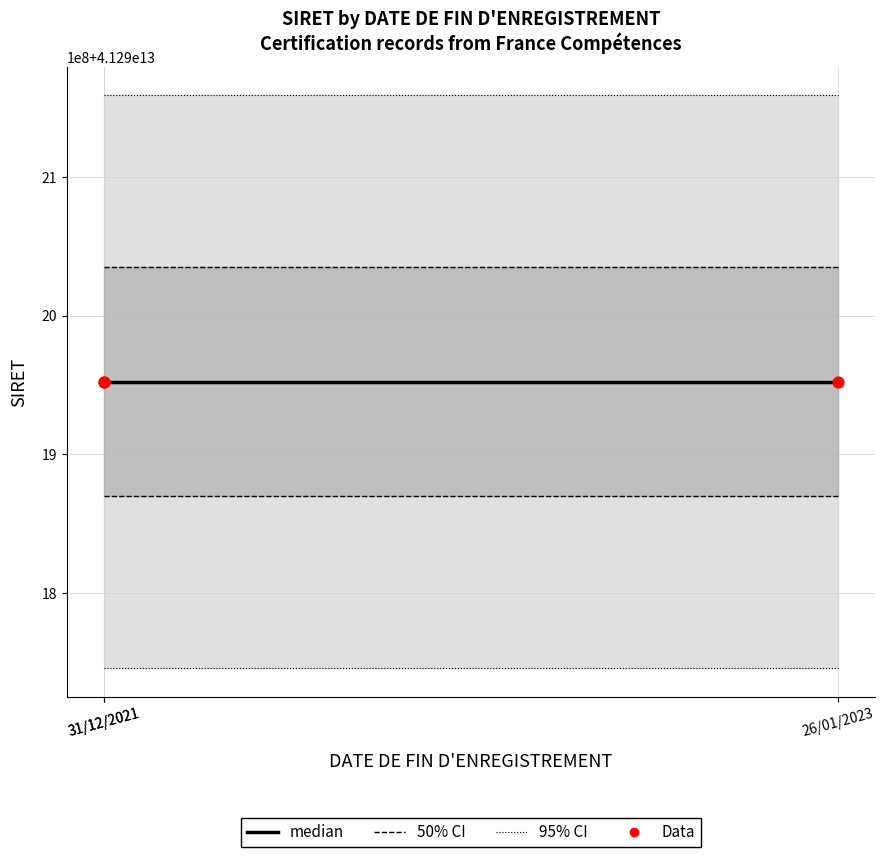

Which series reaches the maximum Y coordinate?

95% CI